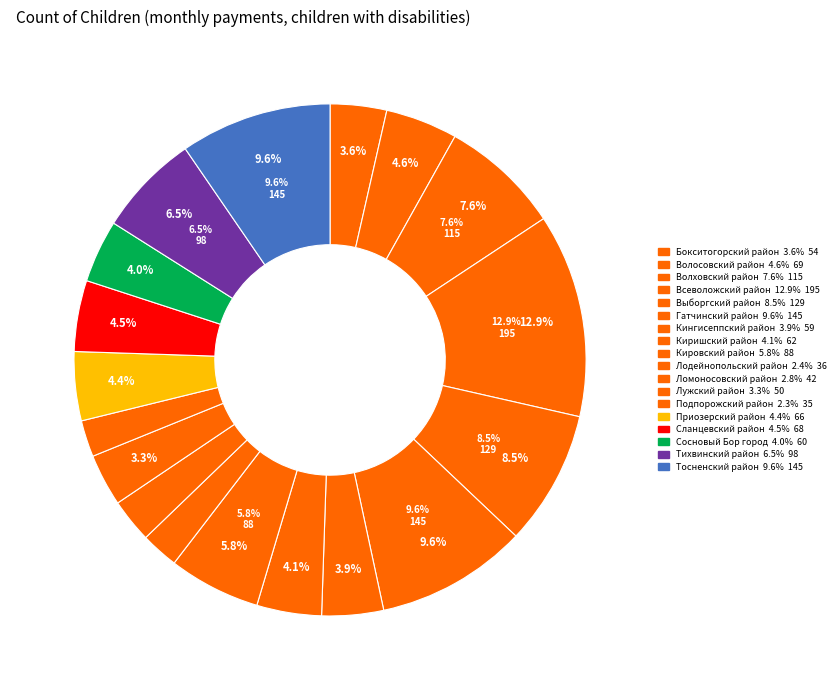

Rank the categories by value from highest to lowest.

Всеволожский район, Гатчинский район, Тосненский район, Выборгский район, Волховский район, Тихвинский район, Кировский район, Волосовский район, Сланцевский район, Приозерский район, Киришский район, Сосновый Бор город, Кингисеппский район, Бокситогорский район, Лужский район, Ломоносовский район, Лодейнопольский район, Подпорожский район